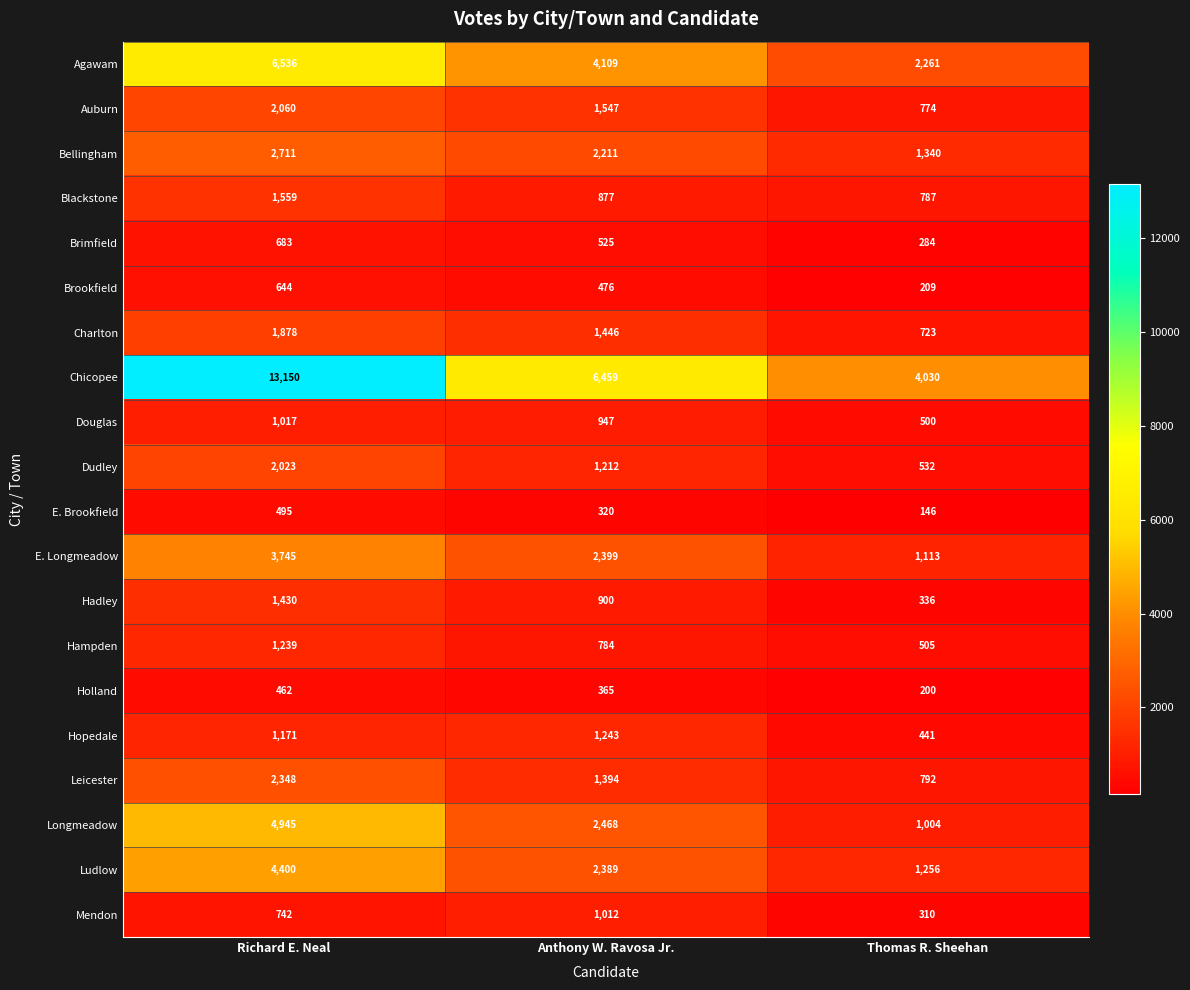

What is the total value across all series at Richard E. Neal?

53238